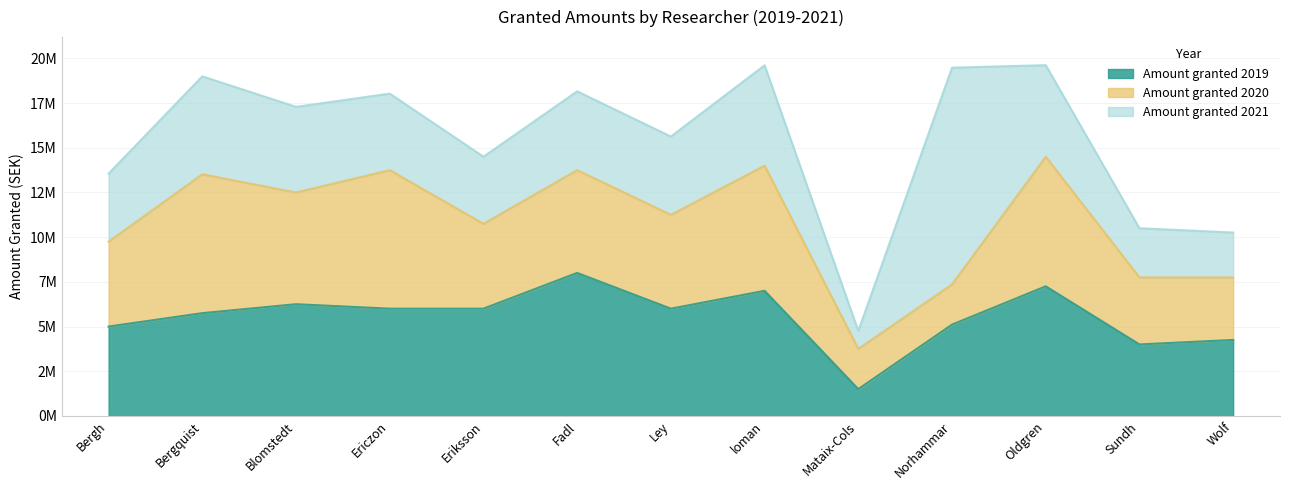

Where is Amount granted 2019 nearest to the value 4750000?

Bergh